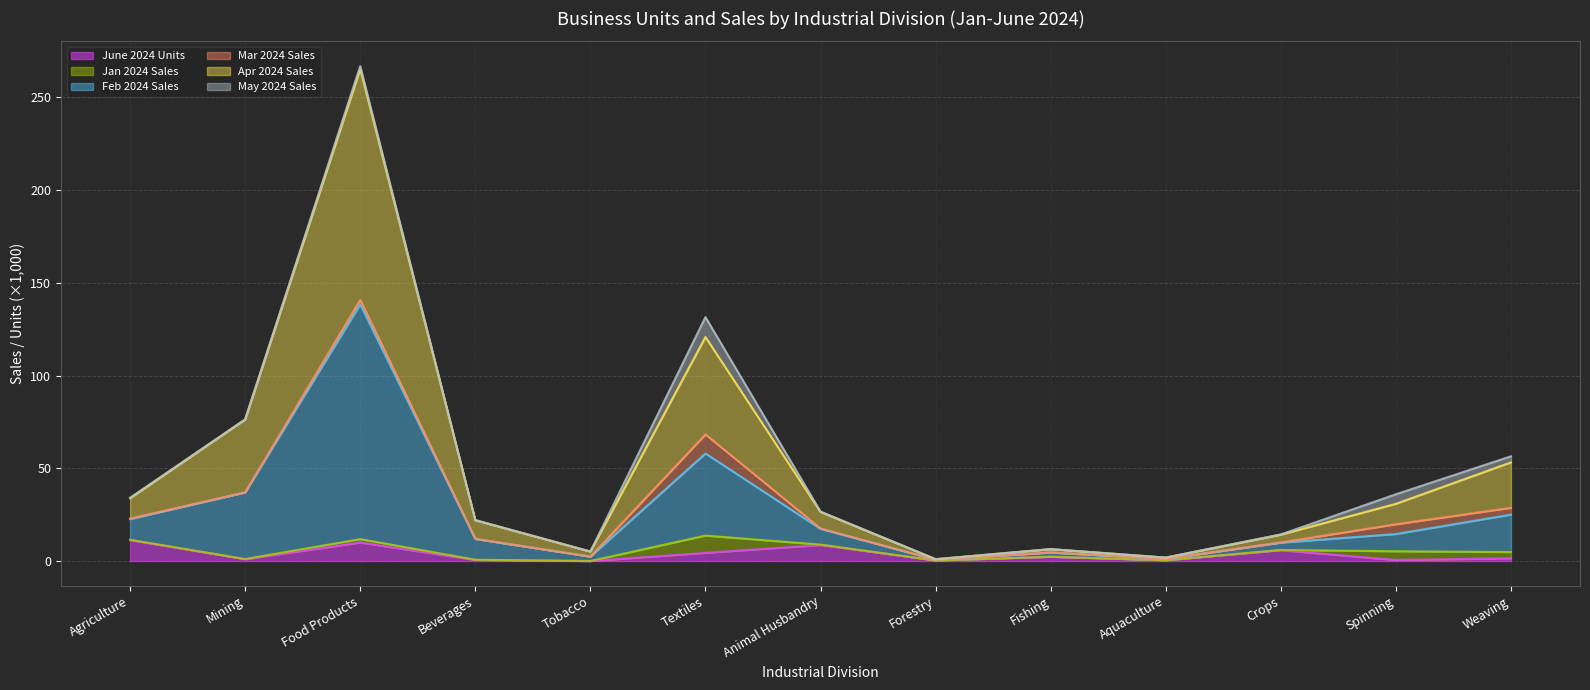

Where is the first local minimum for Feb 2024 Sales?

Tobacco